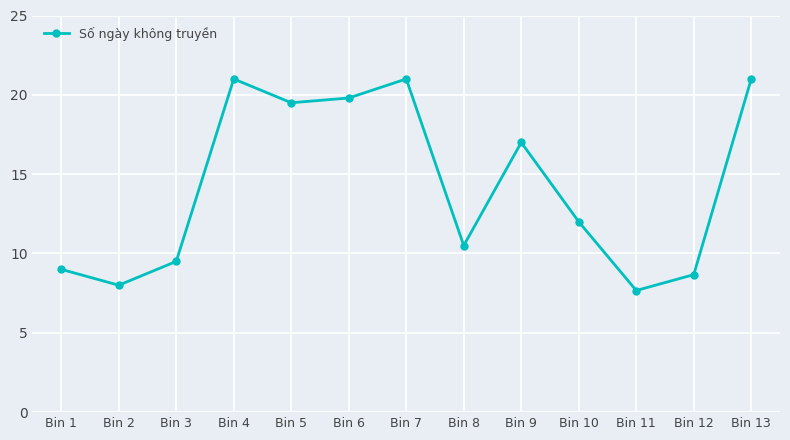

Reading right to left, list all the values displayed in this chart.

21.0	8.7	7.7	12.0	17.0	10.5	21.0	19.8	19.5	21.0	9.5	8.0	9.0